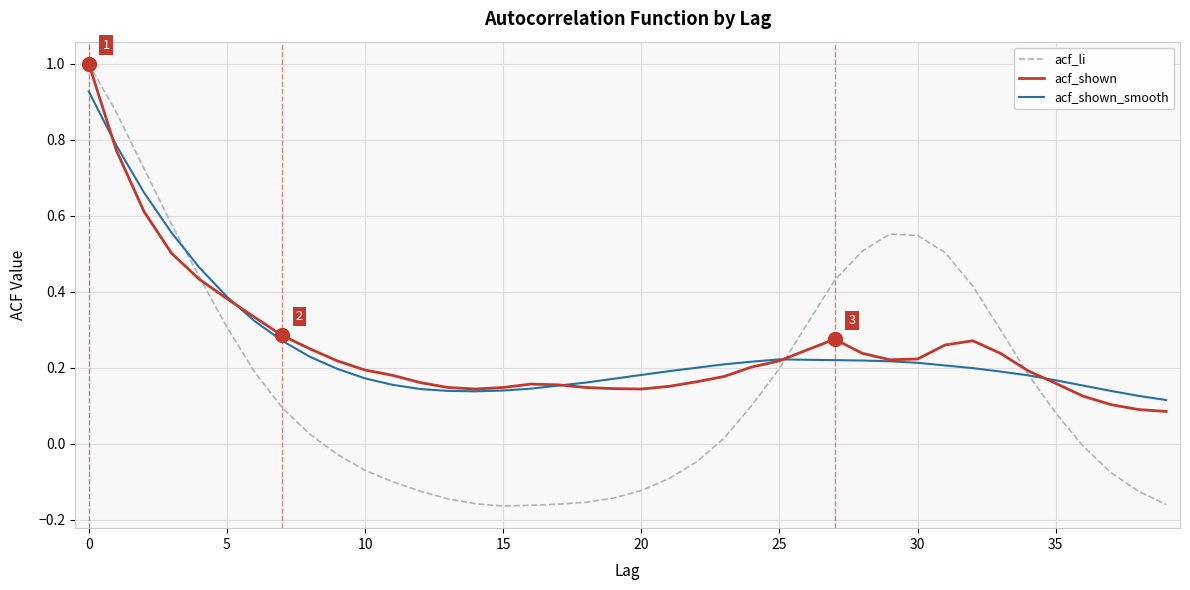

What is the maximum value shown in the chart?

1.0